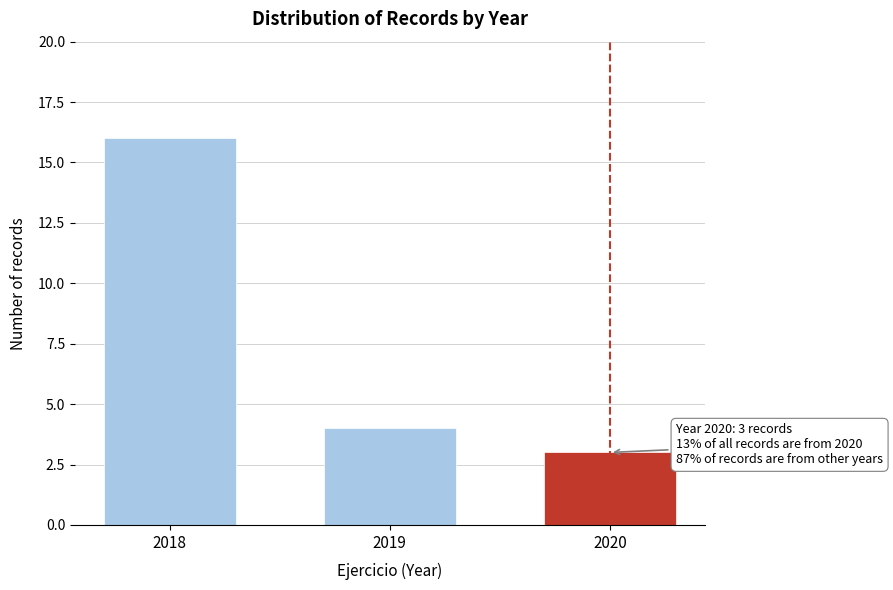

Reading left to right, extract all data points from this chart.

2018=16	2019=4	2020=3